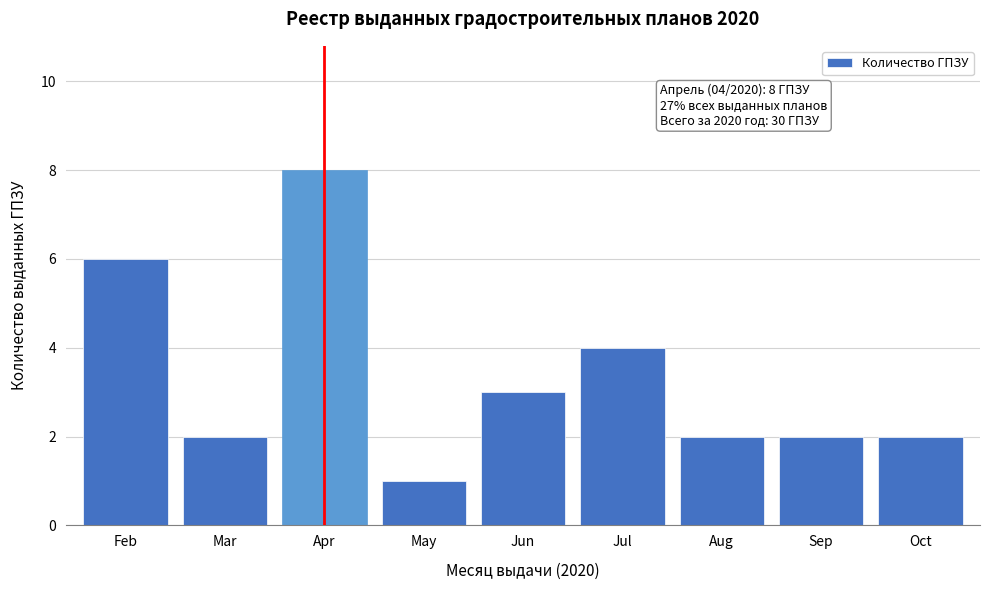

Reading right to left, what are all the values shown in this chart?

Oct=2	Sep=2	Aug=2	Jul=4	Jun=3	May=1	Apr=8	Mar=2	Feb=6